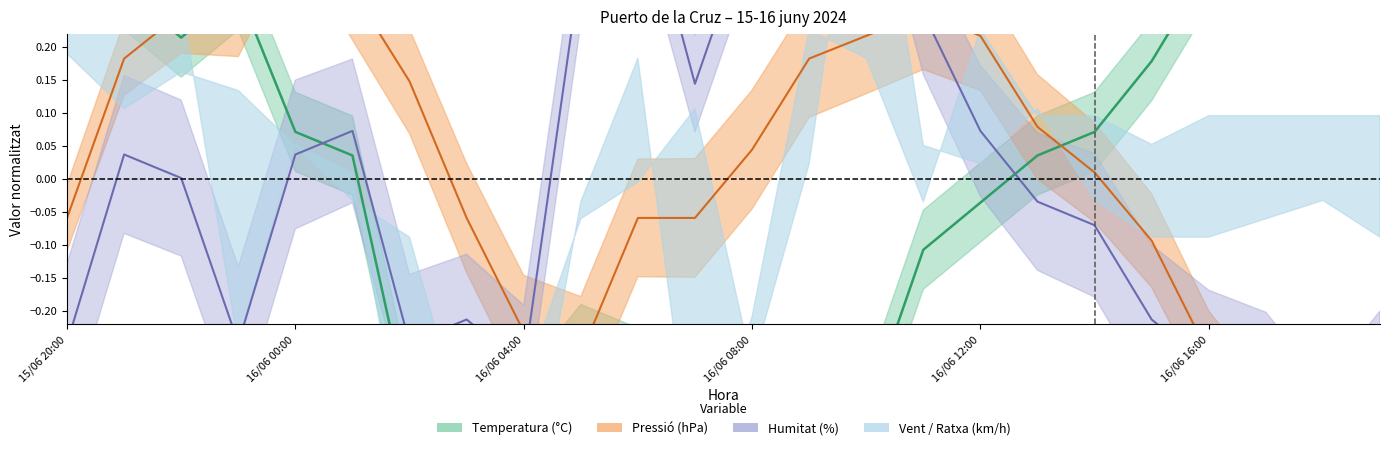

Which series changed the most between 15/06 21:00 and 16/06 02:00?

Temperatura (°C)